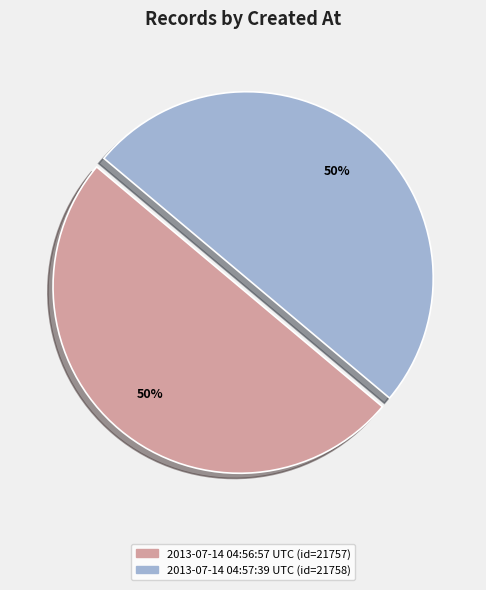

To the nearest percent, what percentage of the pie is 2013-07-14 04:56:57 UTC?

50%